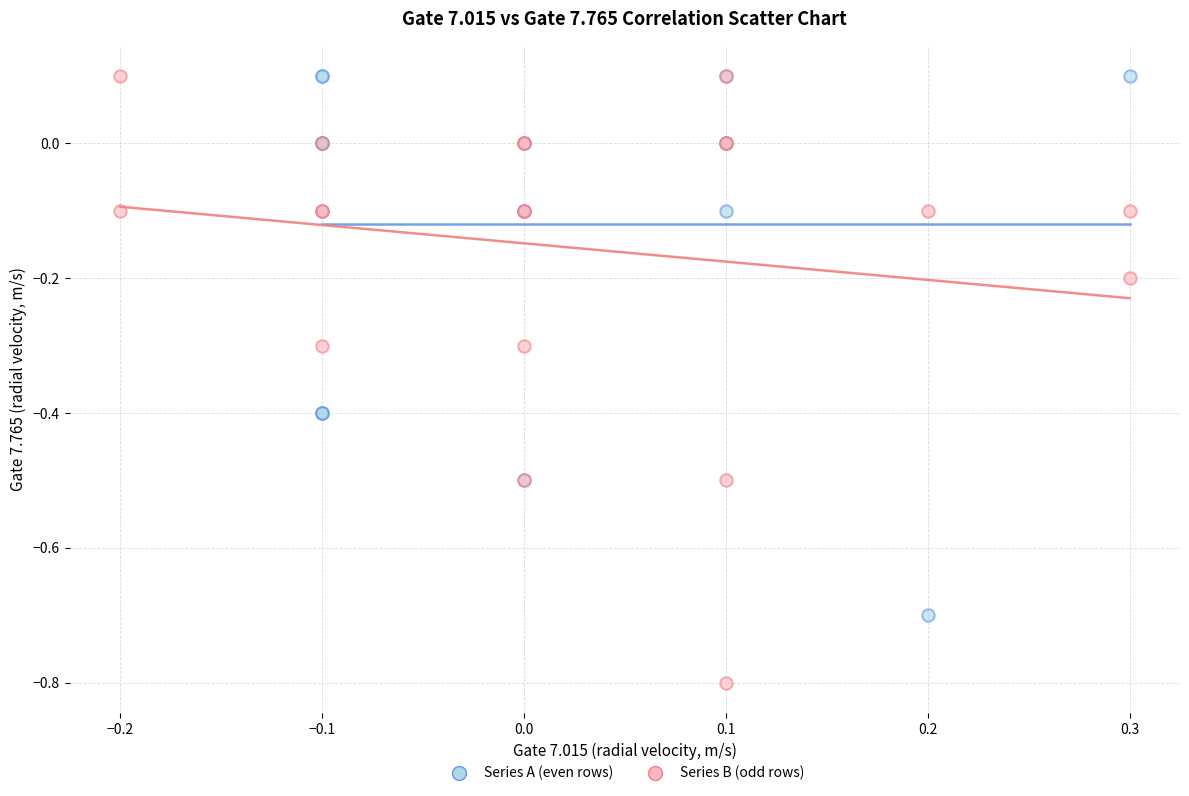

Which series reaches the minimum Y coordinate?

Series B (odd rows)